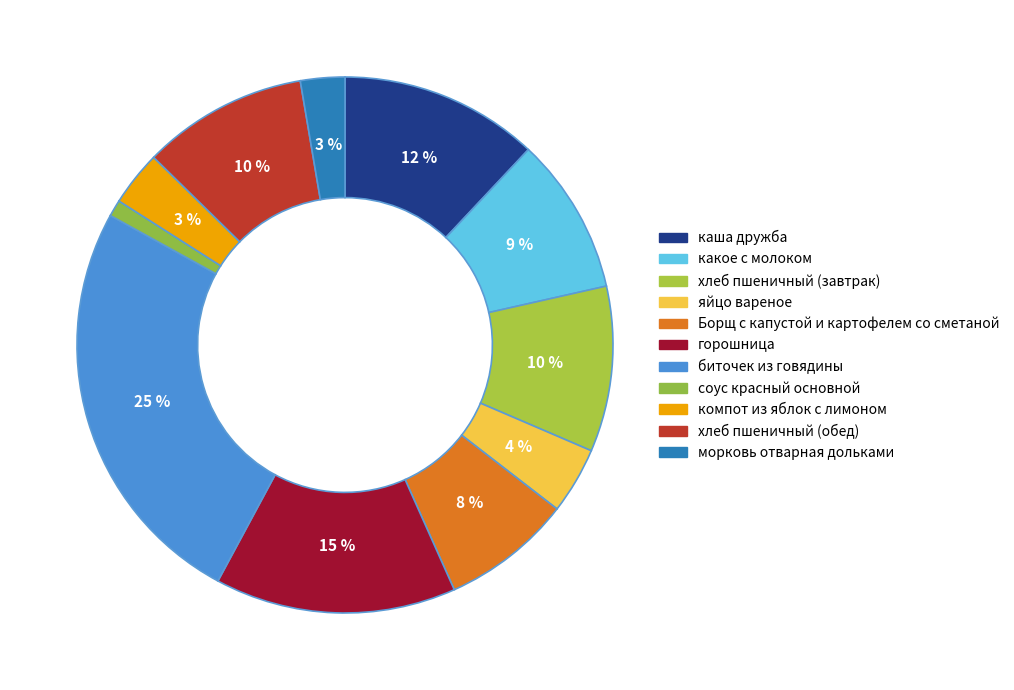

What percentage is the яйцо вареное slice, to the nearest percent?

4%